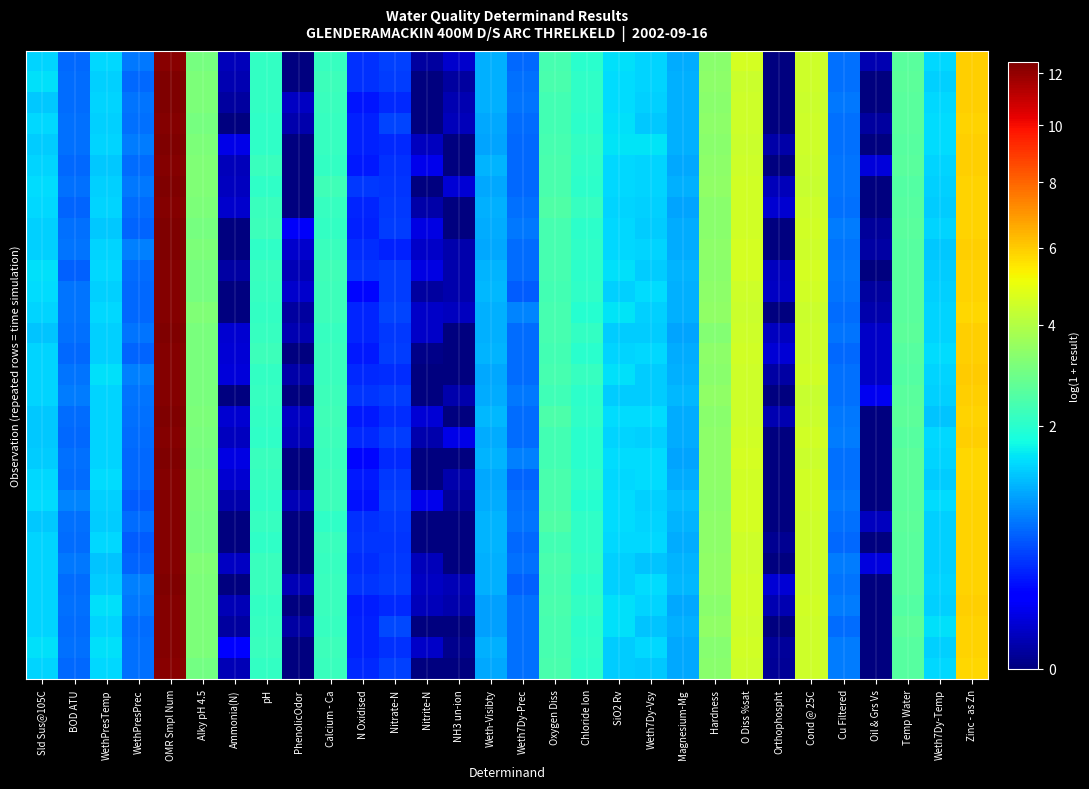

Which has a higher value, OMR Smpl Num or Oxygen Diss?

OMR Smpl Num